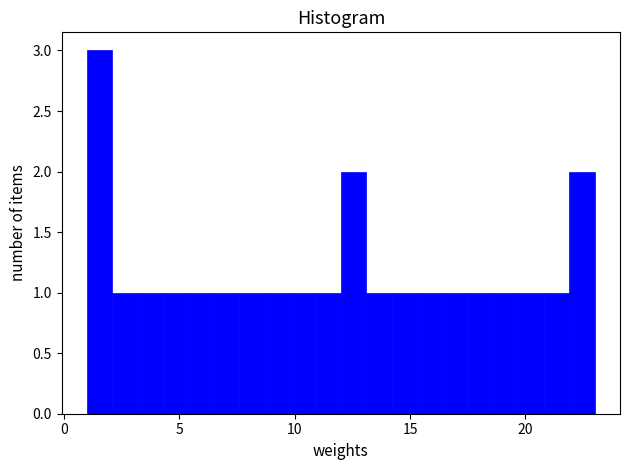

Read against the x-axis, roughly where is the centre of the tallest bar?

1.5